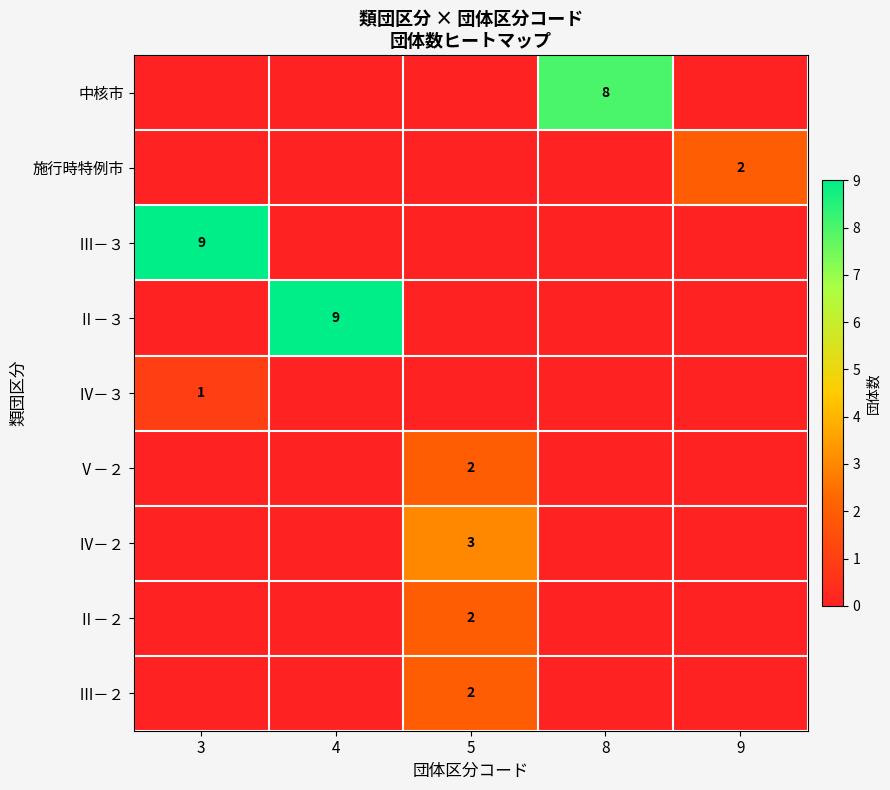

At how many categories does at least one series exceed 7?

3